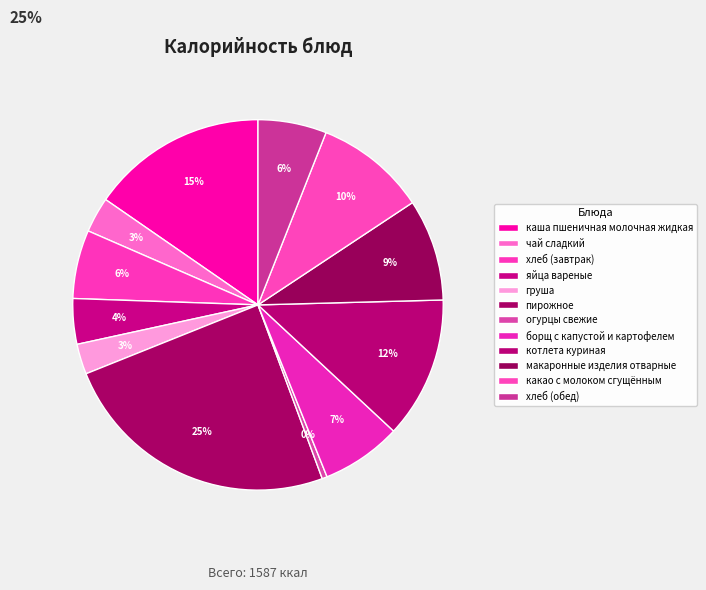

To the nearest percent, what percentage of the pie is хлеб (завтрак)?

6%